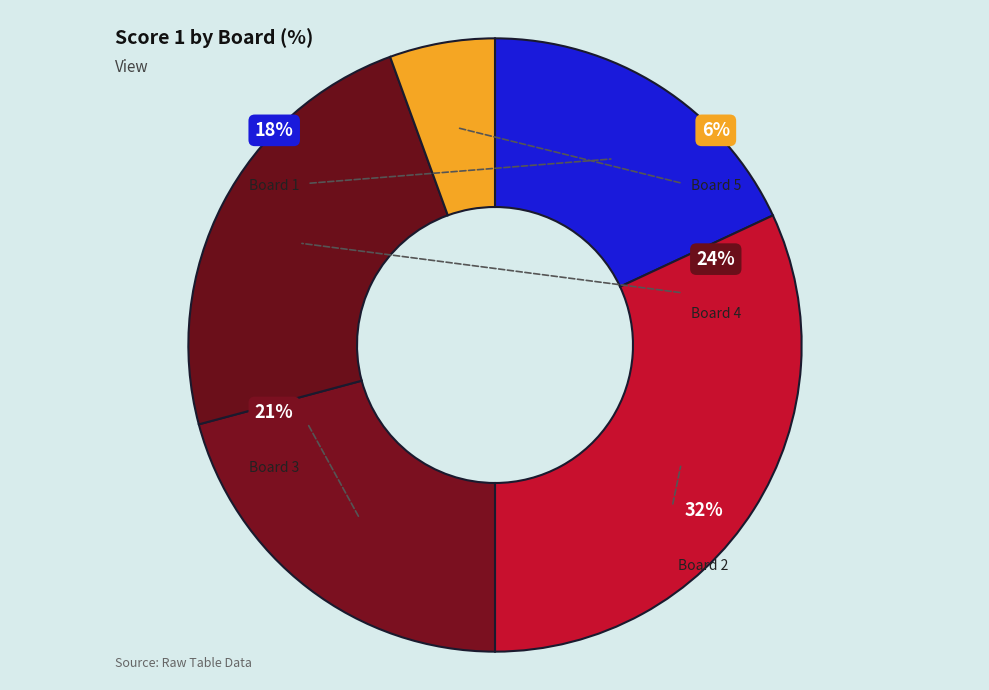

True or false: Board 1 accounts for 7% of the total.

False